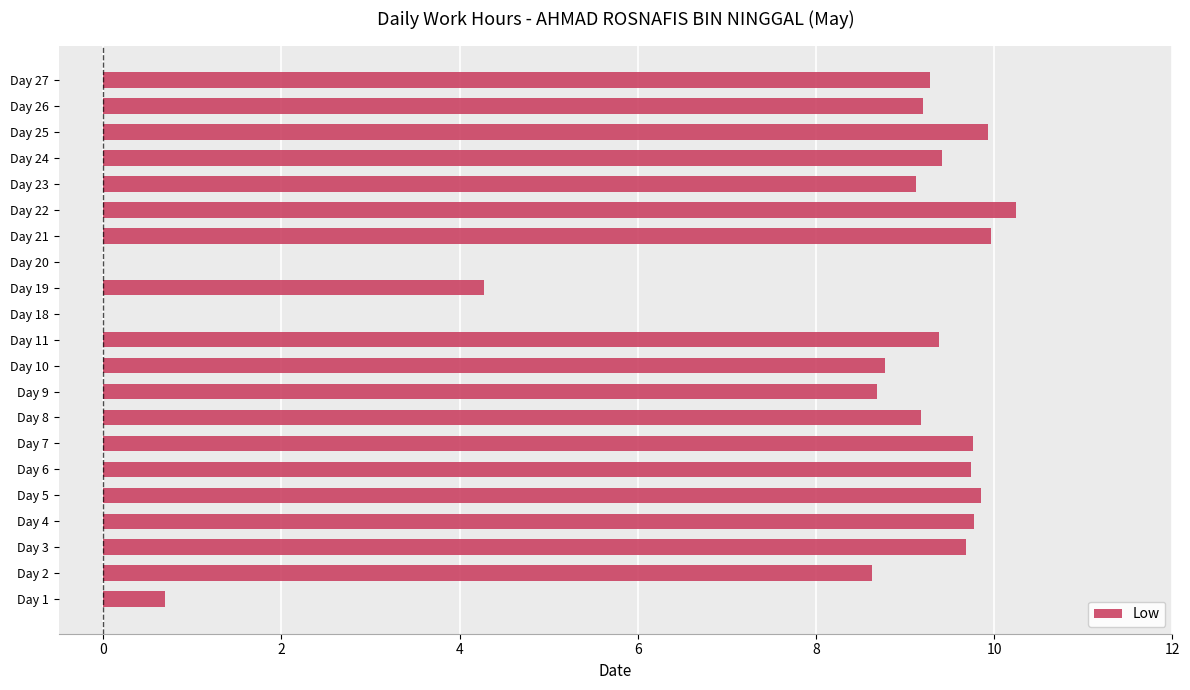

What is the sum of all values?

165.6